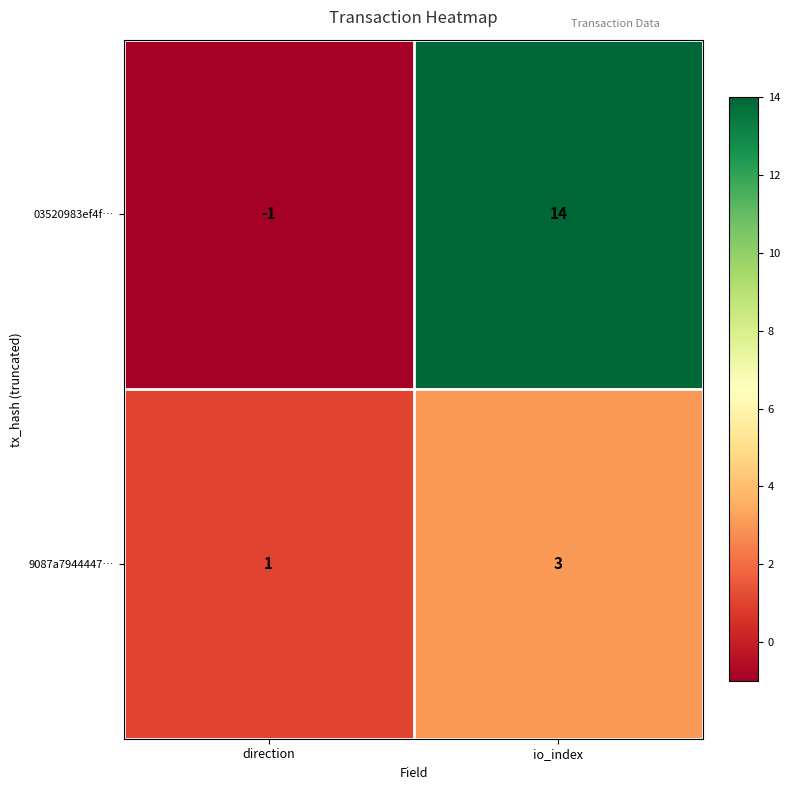

What is the spread (max minus min) of values at io_index?

11